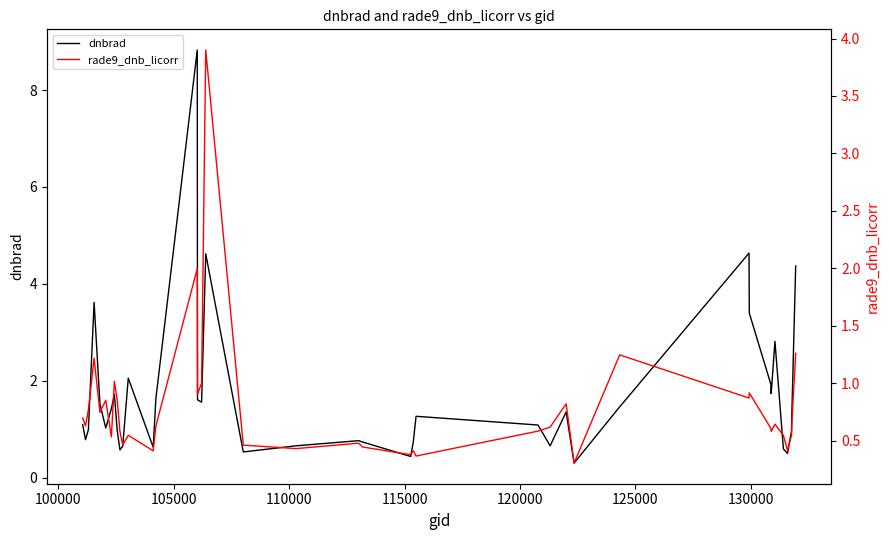

What is the difference between the second highest and minimum values in the rade9_dnb_licorr series?

1.7